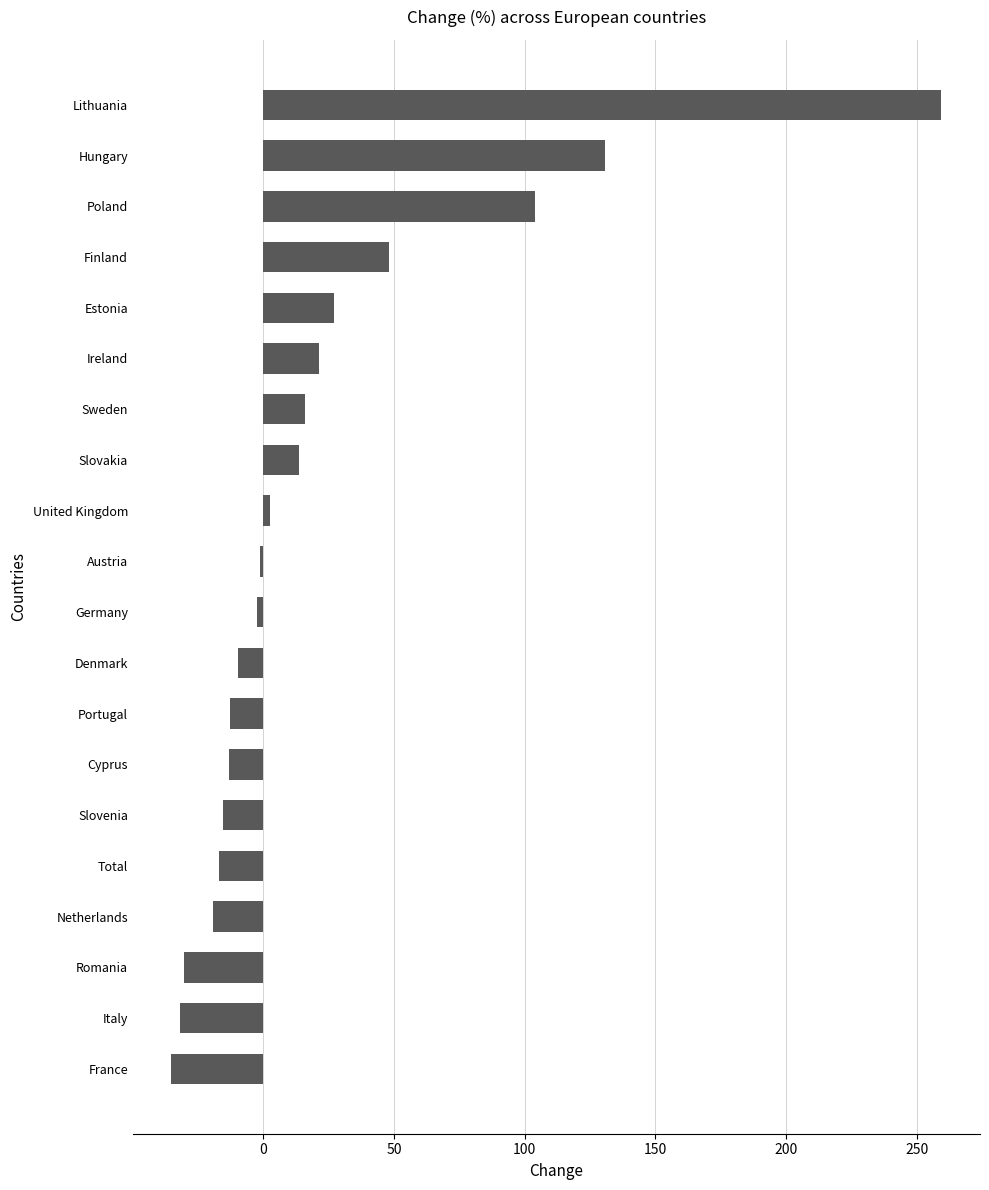

Are the bars horizontal?

Yes